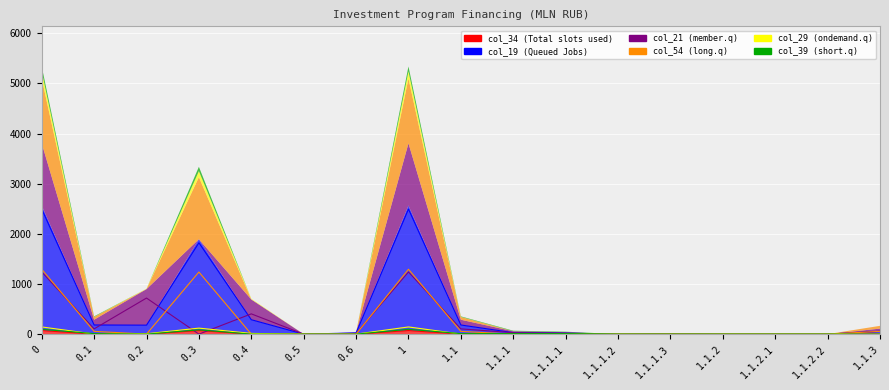

Which series has the widest spread of values?

col_19